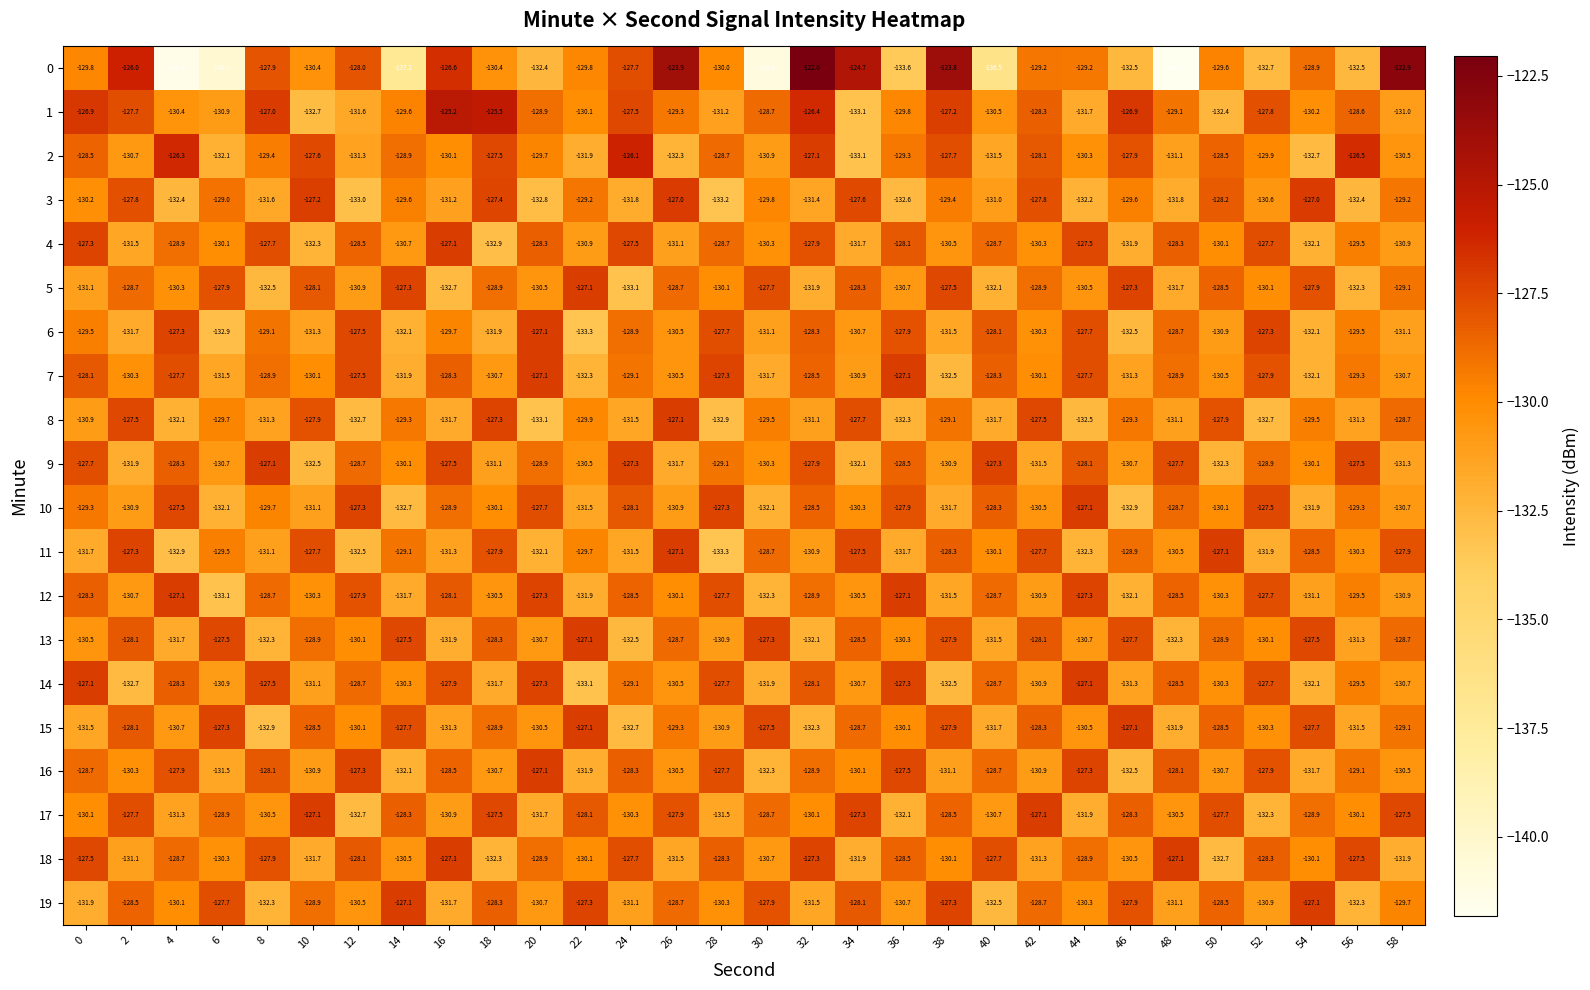

At which category is the sum across all series the highest?

32